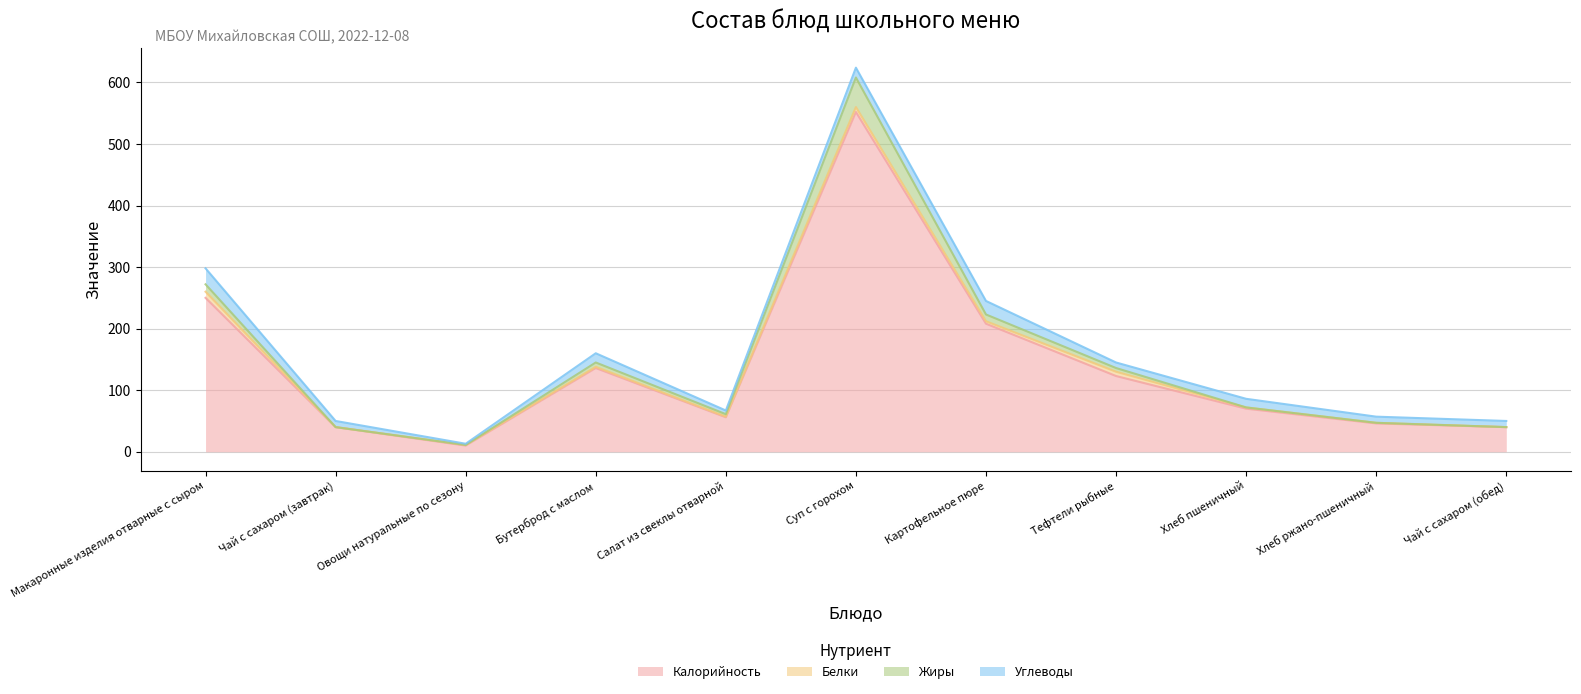

Is it true that Калорийность equals 76 at Хлеб ржано-пшеничный?

False